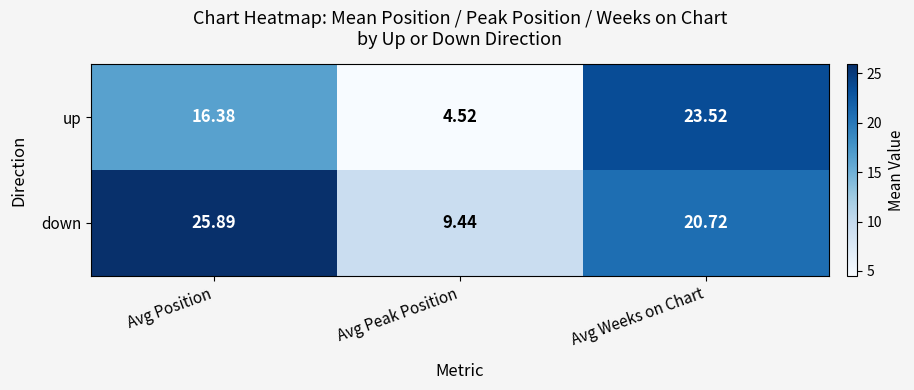

Which label corresponds to the largest value in the chart?

Avg Position